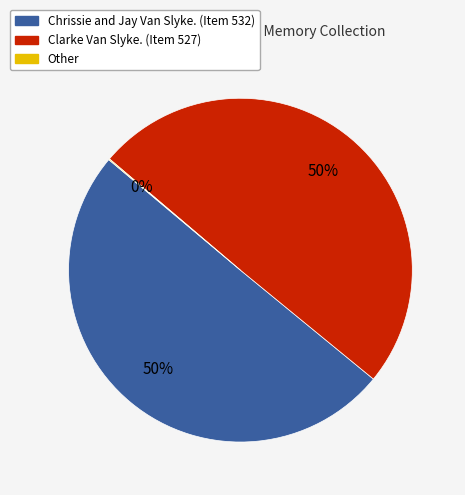

To the nearest percent, what is the difference between the largest and smallest slice percentages?

50%